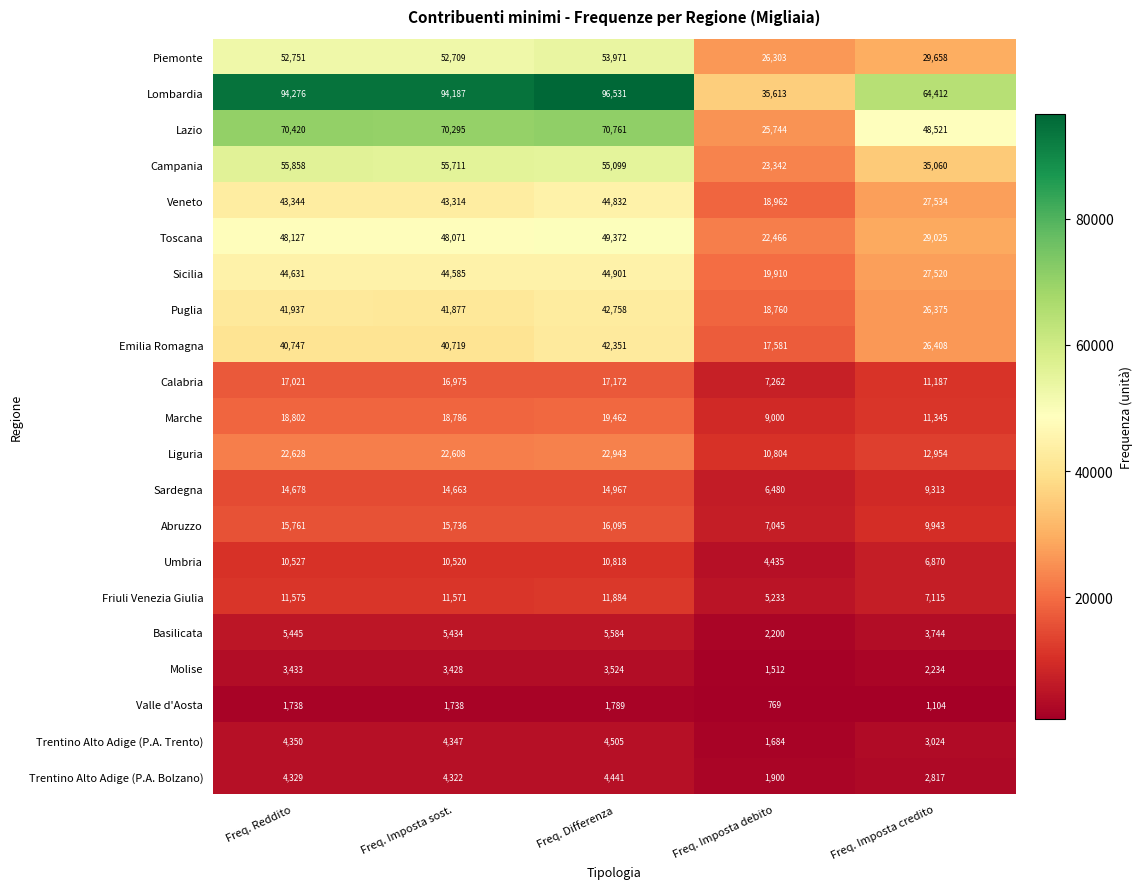

How many distinct data groups are displayed?

21